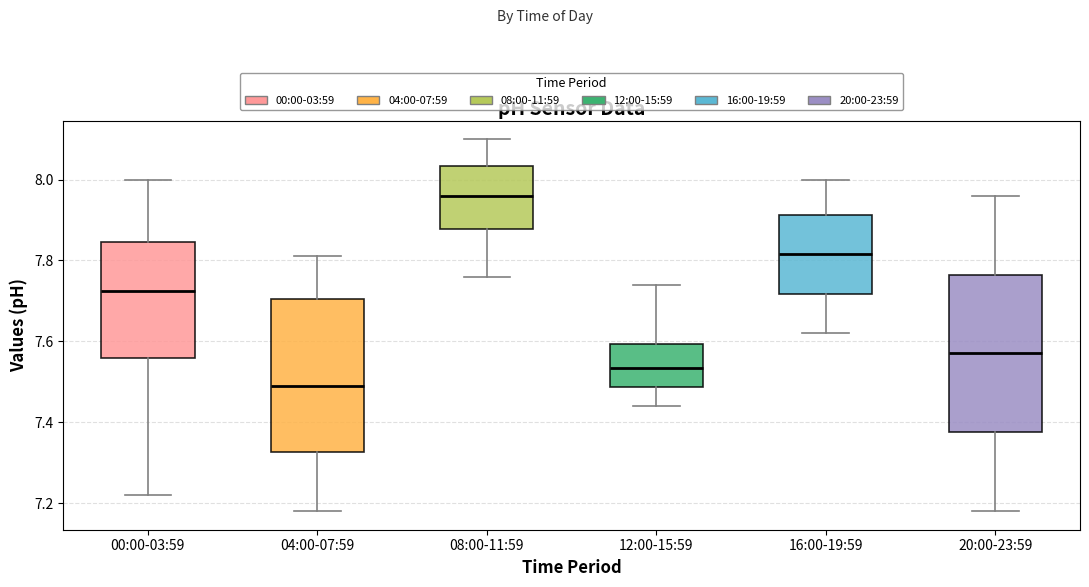

Where is the upper edge of the box for 08:00-11:59 on the y-axis? The values are not printed on the chart, so give them approximately, as read against the axis.

8.04